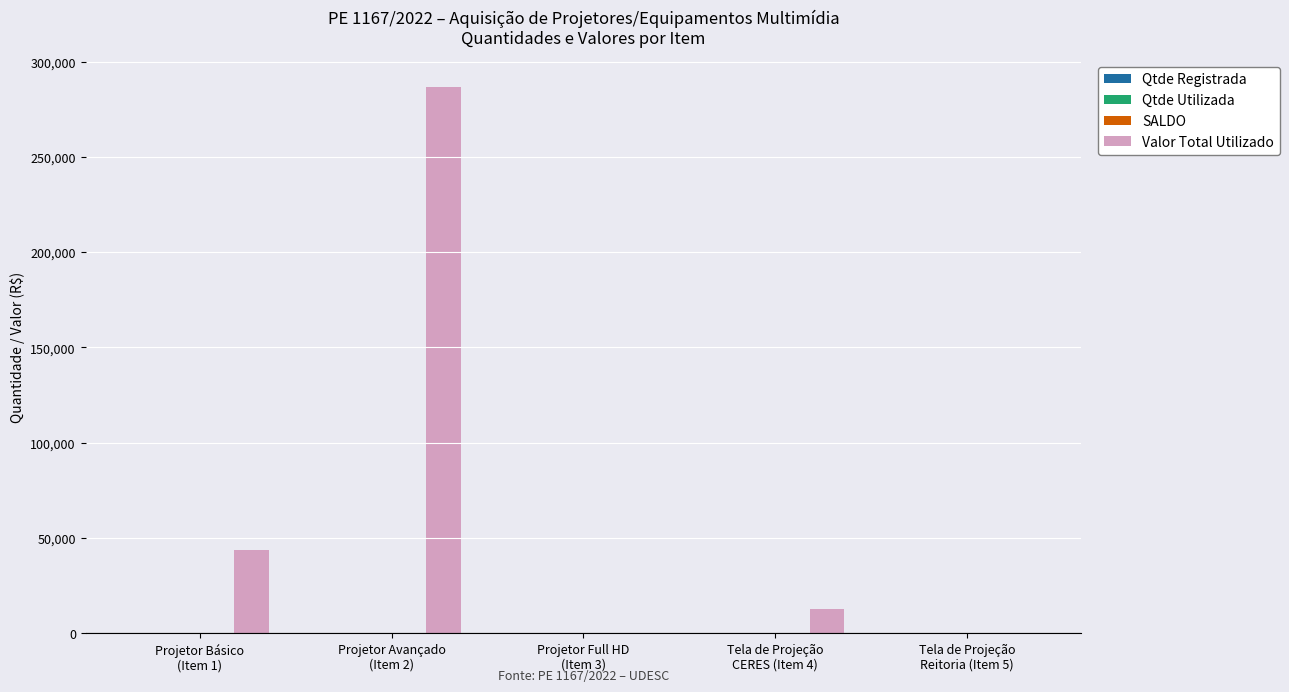

Which series has the largest total across all categories?

Valor Total Utilizado